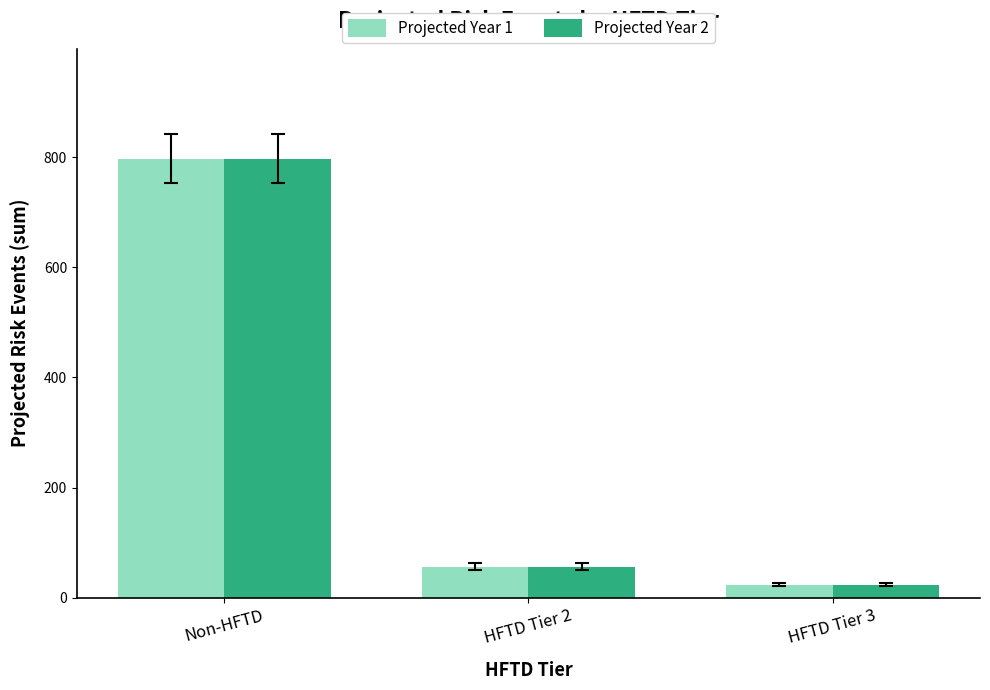

How many bars are there in each group?

2